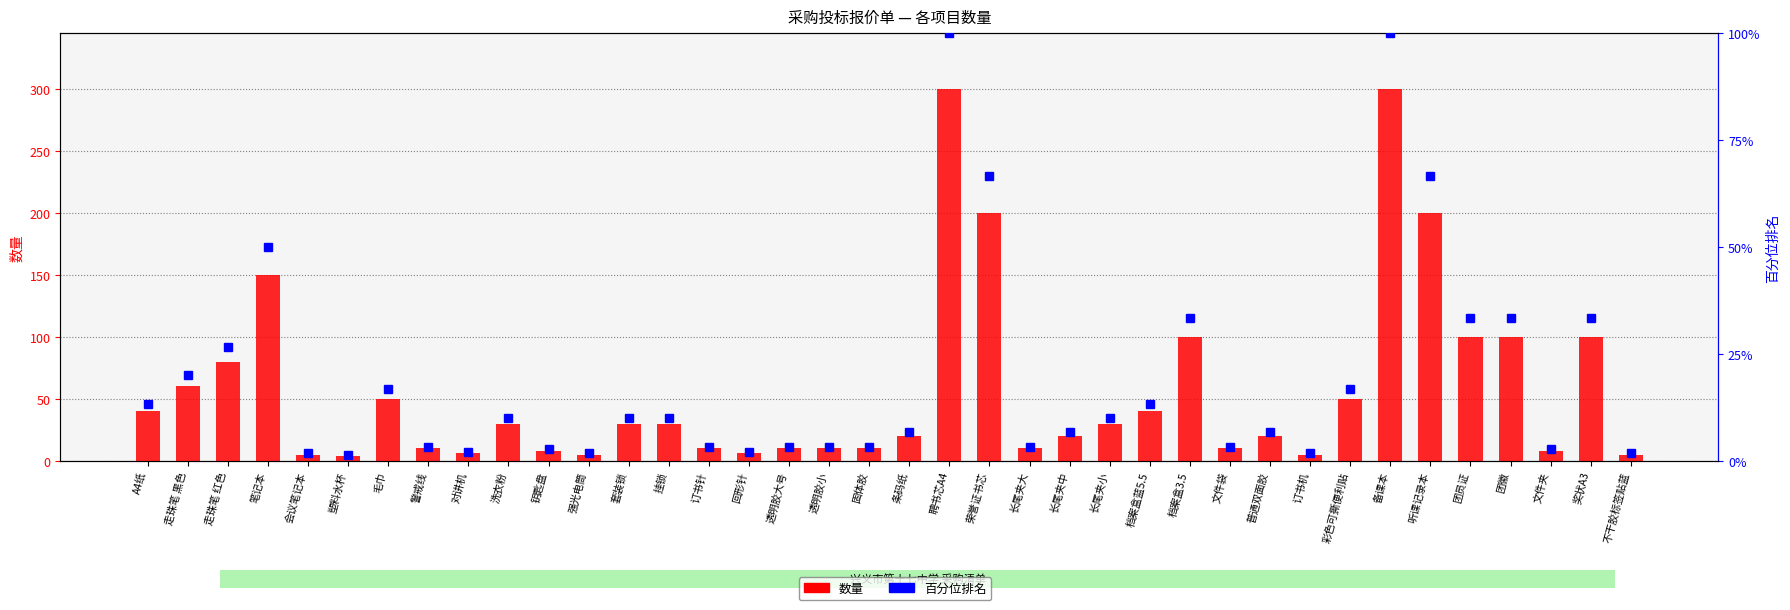

At which label is 数量 closest to 152?

笔记本